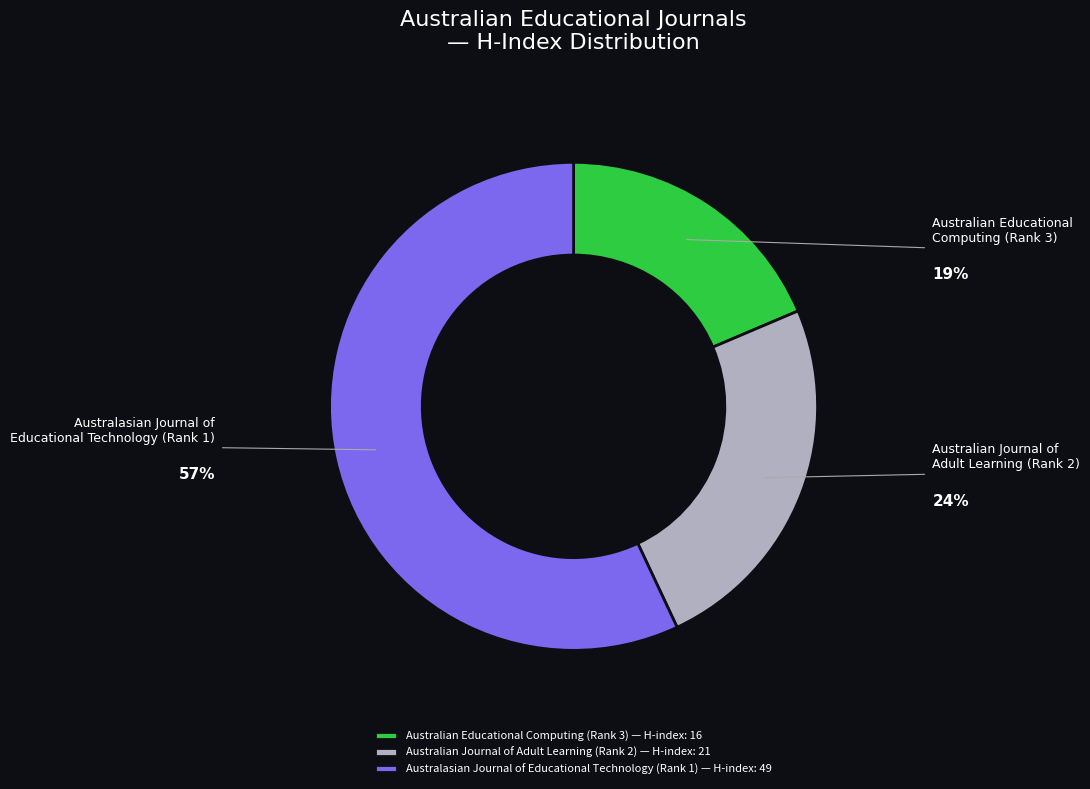

Which has a higher value, Australasian Journal of Educational Technology (Rank 1) or Australian Journal of Adult Learning (Rank 2)?

Australasian Journal of Educational Technology (Rank 1)